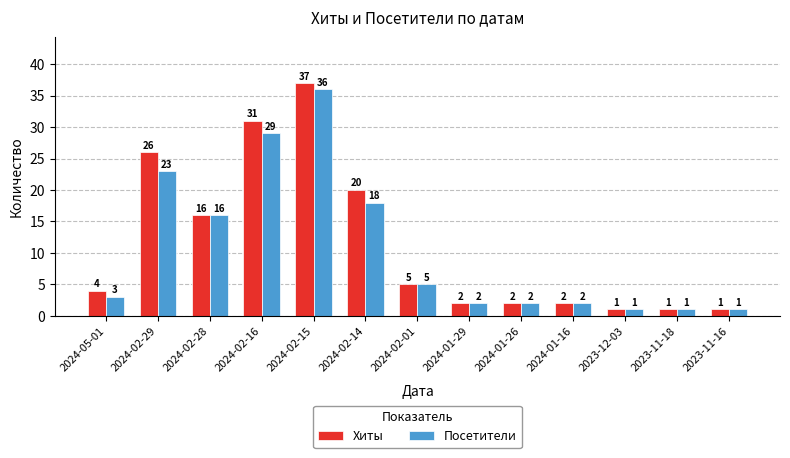

Is the value of Хиты at 2024-02-16 greater than the value of Посетители at 2024-05-01?

Yes